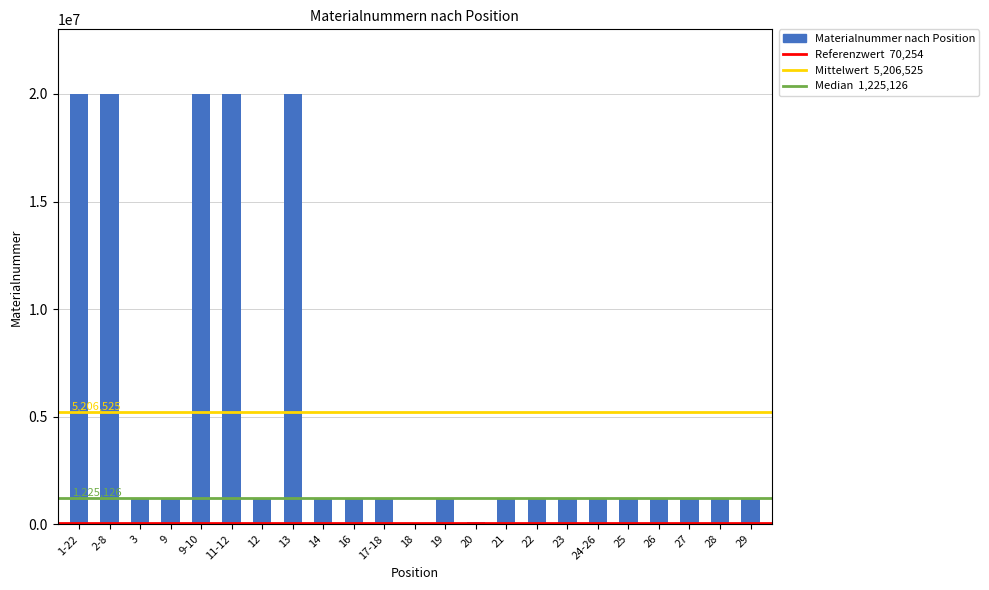

Read the value at 9, to the nearest 10.

1222770